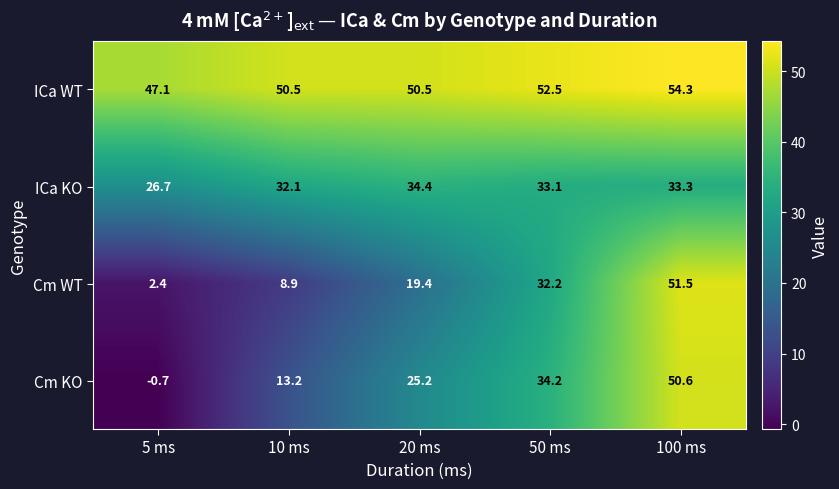

What is the sum of the ICa KO values at 5 ms and 50 ms?

59.8